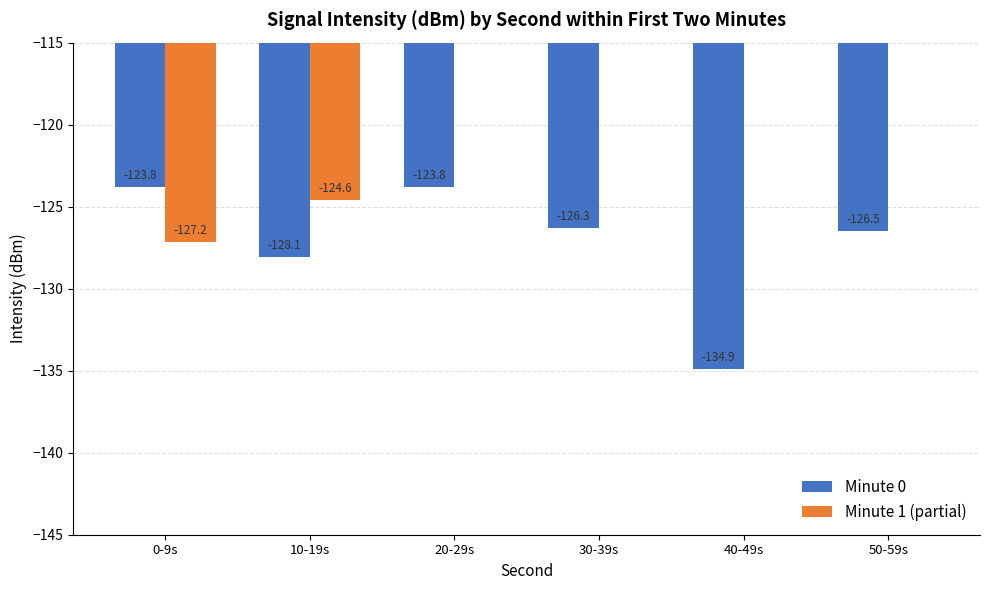

Rank the series at 30-39s from highest to lowest value.

Minute 1 (partial), Minute 0